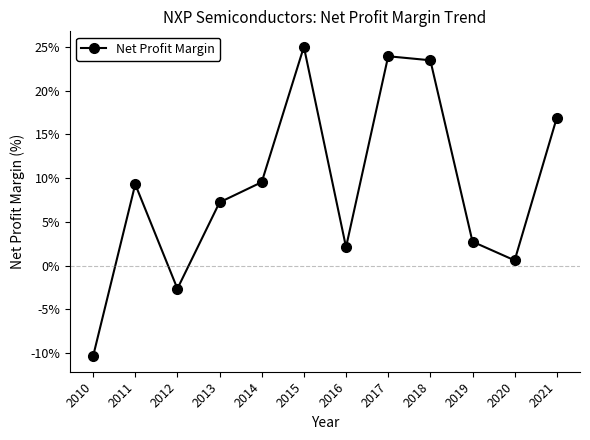

The chart shows a value of 0.6 at 2020. True or false?

True